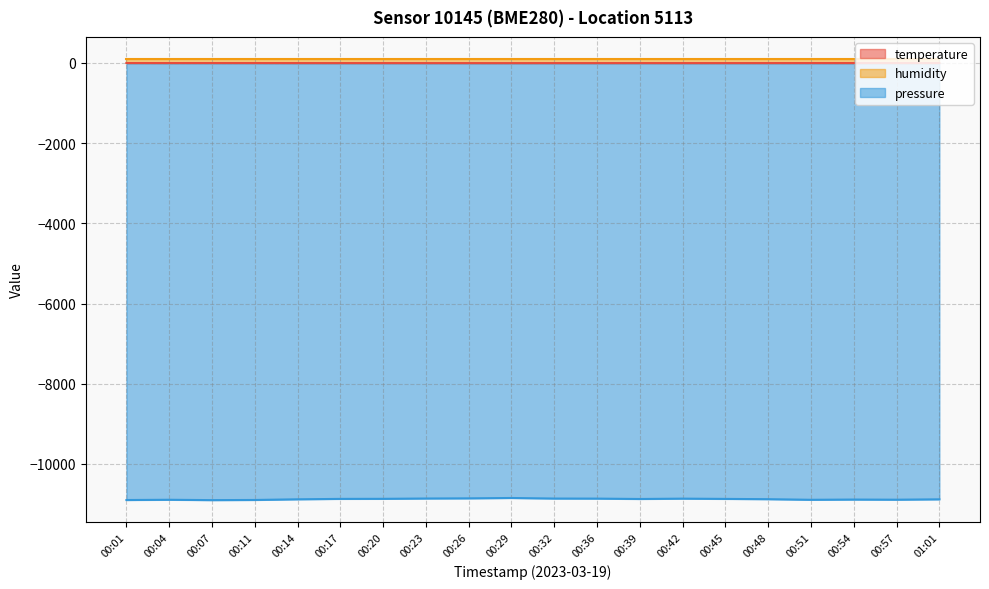

How many lines are shown in the chart?

3